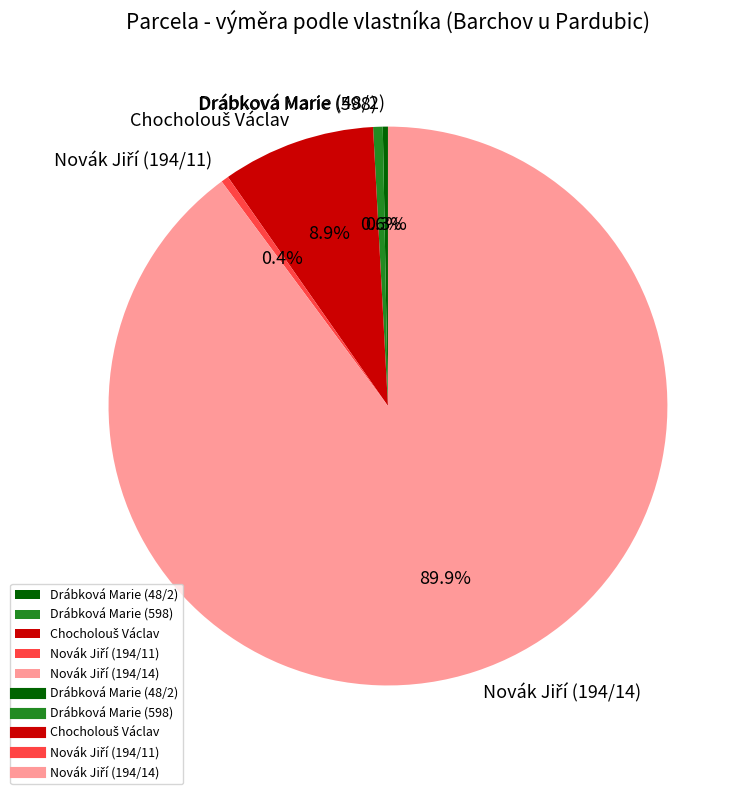

Approximately how many times larger is the value at Drábková Marie (48/2) compared to Drábková Marie (598)?

0.5